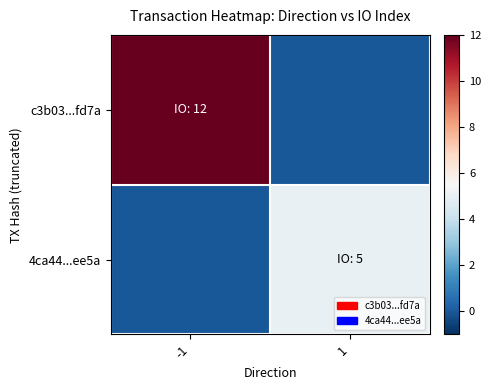

Reading left to right, transcribe all the data shown in this chart.

c3b03...fd7a: -1=12	1=0
4ca44...ee5a: -1=0	1=5